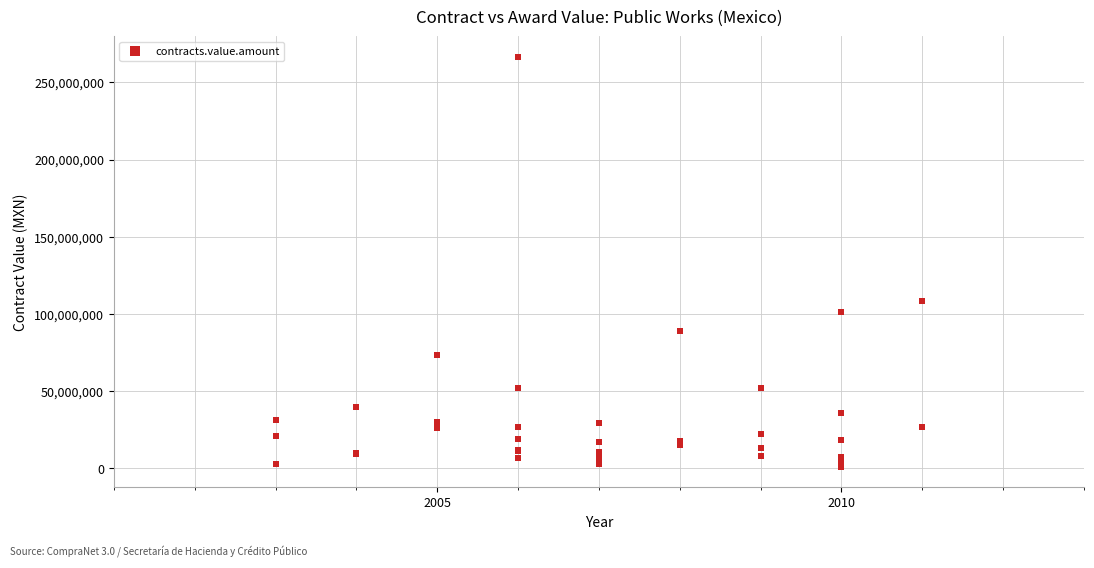

What Y value in the scatter plot is closest to 133780047?

108309789.7